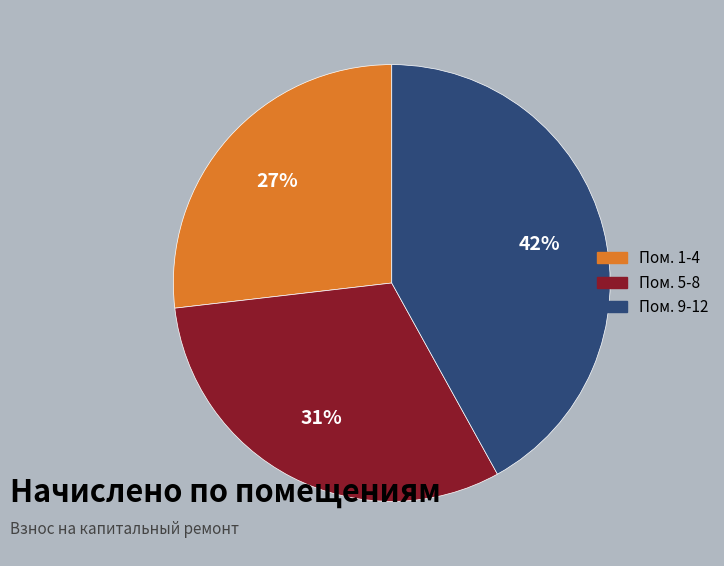

To the nearest percent, what is the average slice percentage?

33%